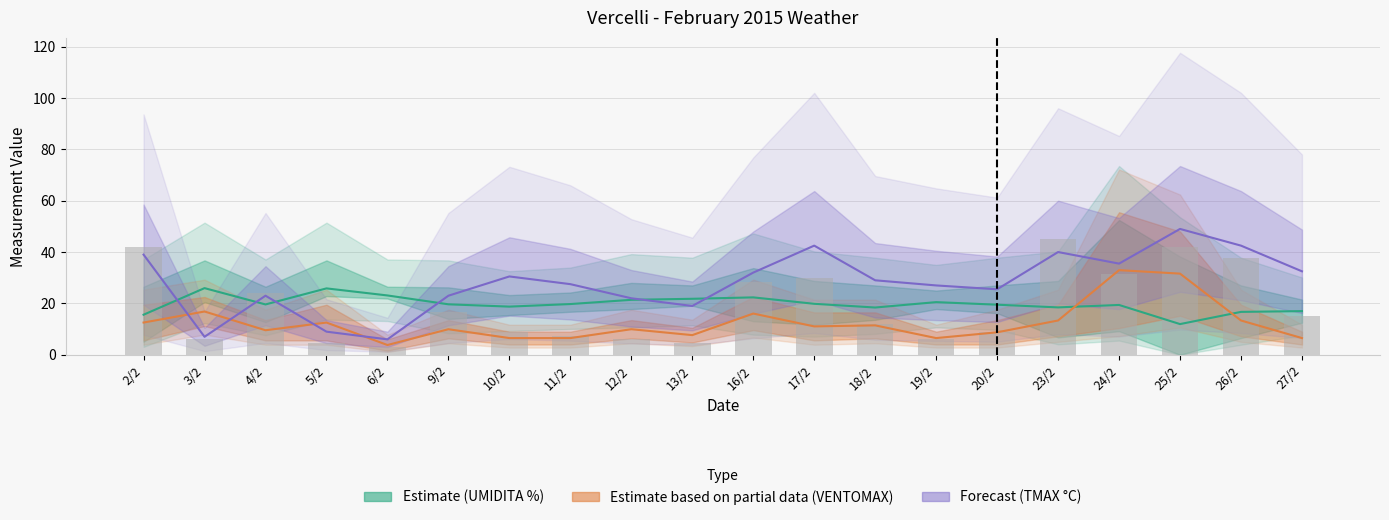

Which category has the highest value in the UMIDITA % center series?

3/2